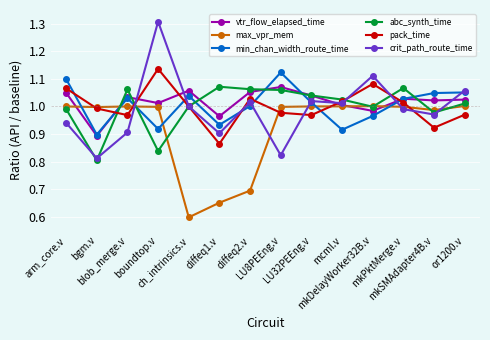

True or false: abc_synth_time has more than 0 points higher than both neighbors.

True